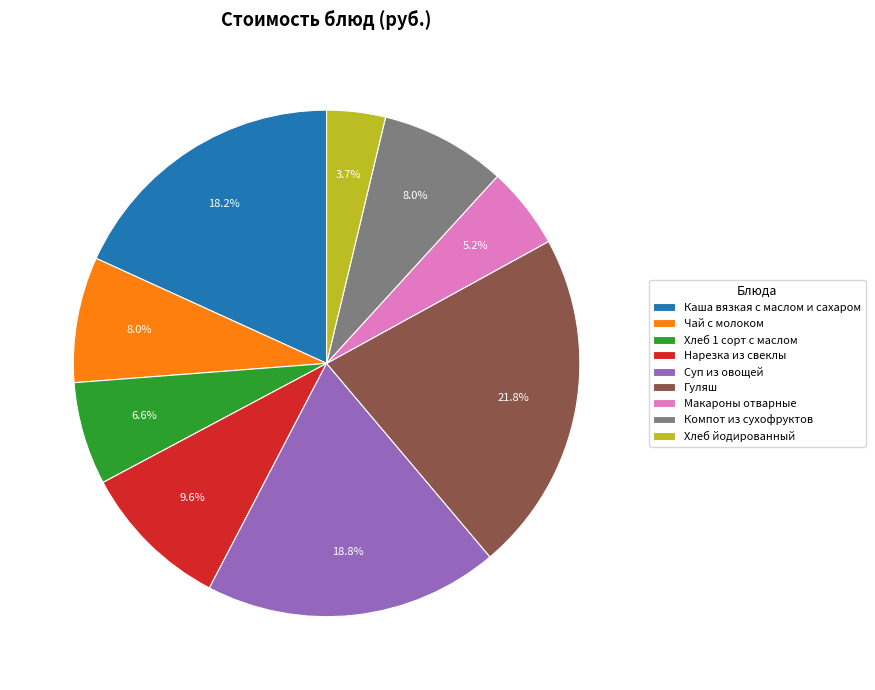

To the nearest percent, what is the combined percentage of Чай с молоком and Хлеб йодированный?

12%